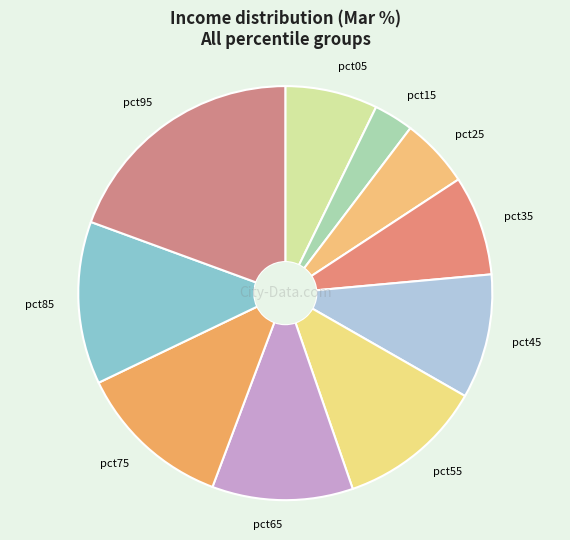

Which has a higher value, pct05 or pct75?

pct75